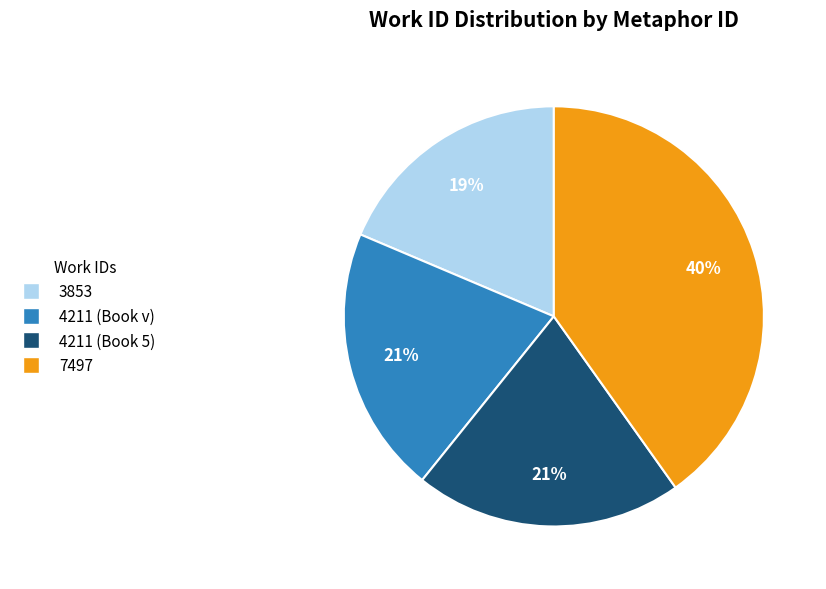

Do 7497 and 4211 (Book 5) together represent more than half of the pie?

Yes